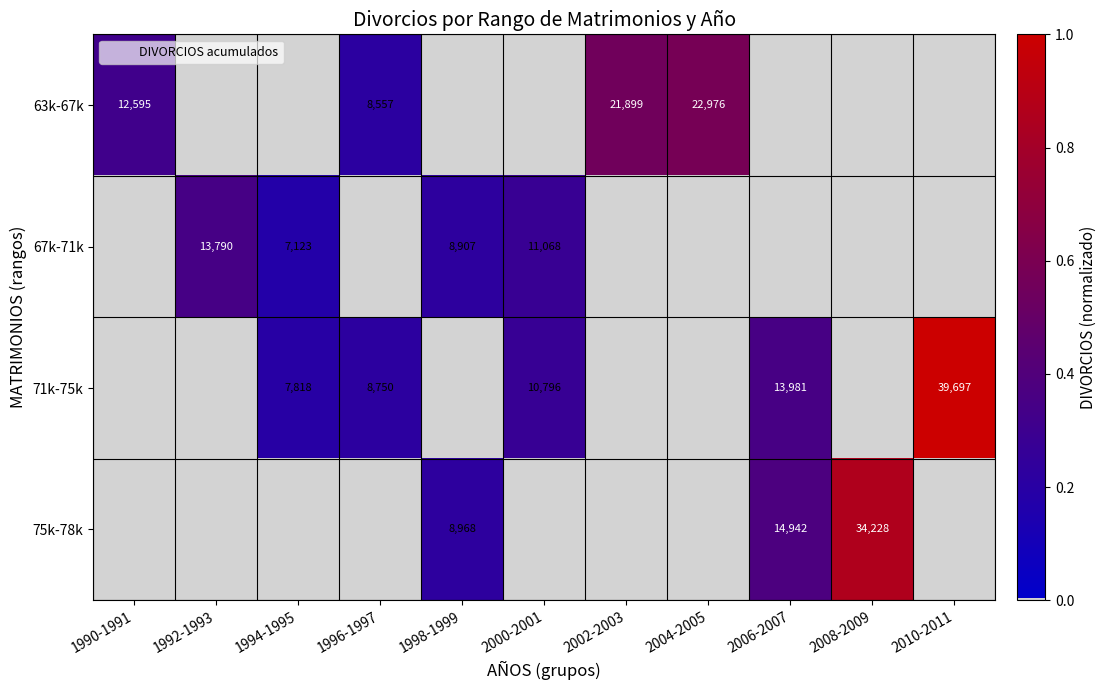

Is it true that 71k-75k equals -0.6 at 1992-1993?

False